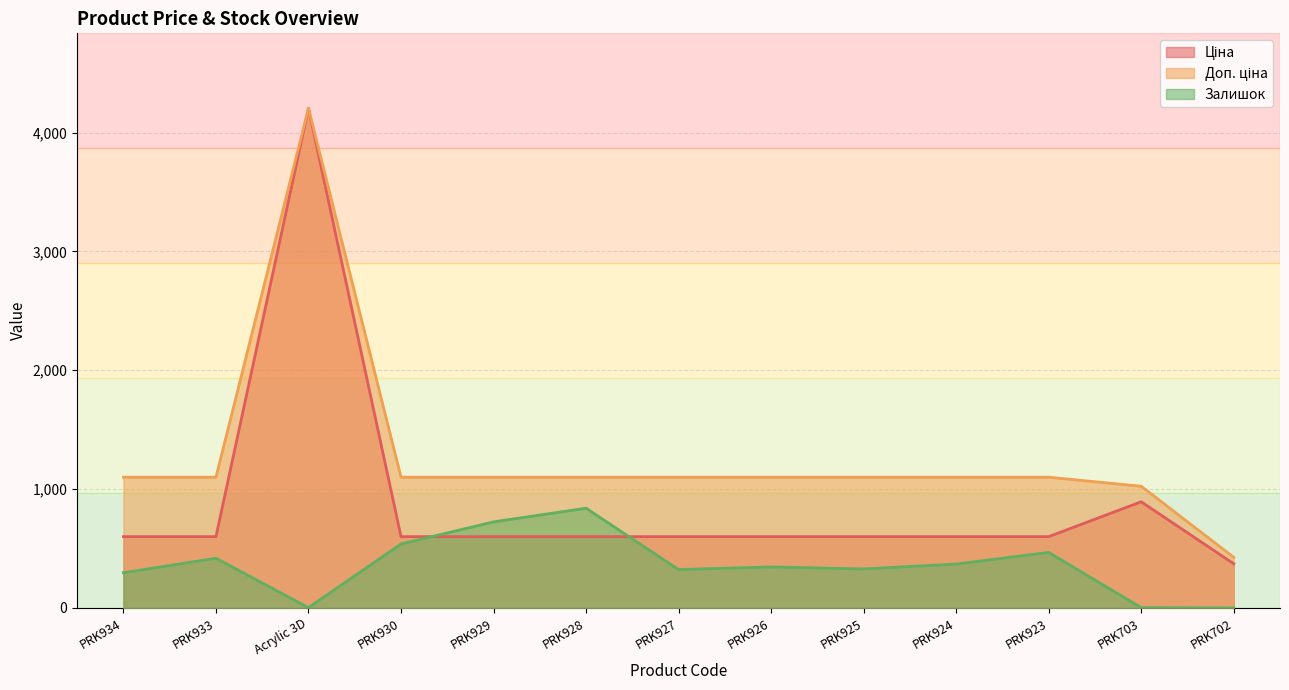

Rank the series by their maximum value, from lowest to highest.

Залишок, Ціна, Доп. ціна